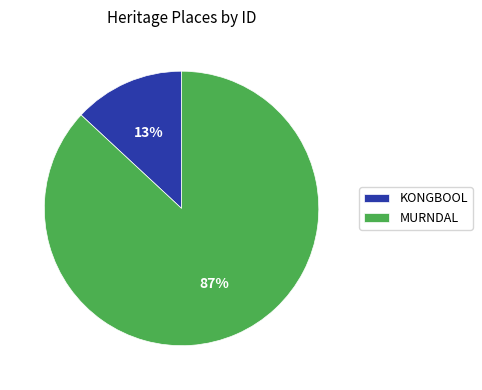

Is it true that MURNDAL is 87% of the pie?

True